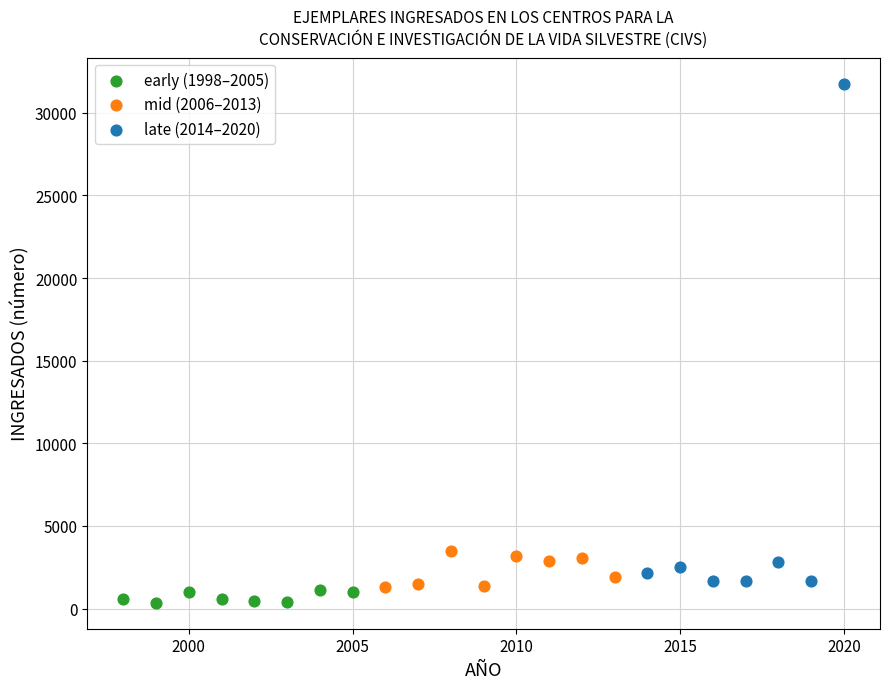

Which series has the widest spread of Y values?

late (2014–2020)